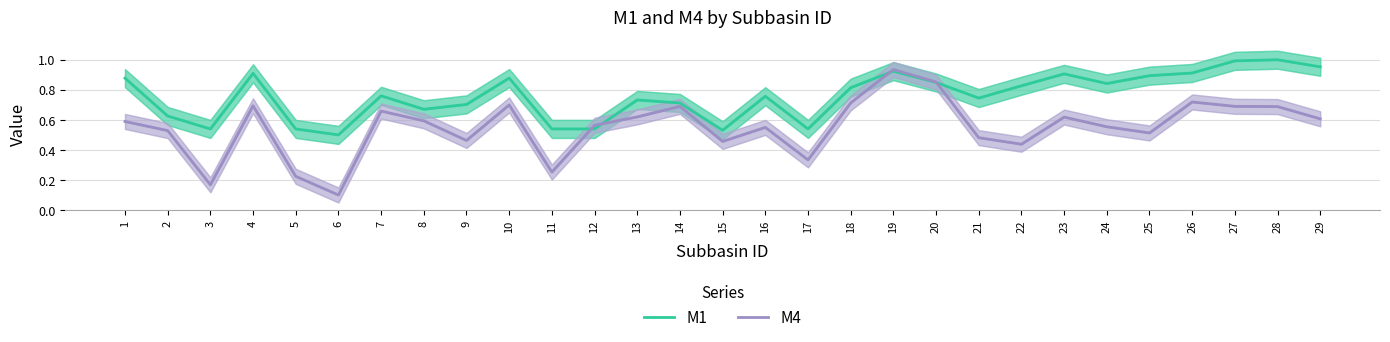

Reading right to left, extract all data points from this chart.

M1: 29=1.0	28=1.0	27=1.0	26=0.9	25=0.9	24=0.8	23=0.9	22=0.8	21=0.7	20=0.8	19=0.9	18=0.8	17=0.5	16=0.8	15=0.5	14=0.7	13=0.7	12=0.5	11=0.5	10=0.9	9=0.7	8=0.7	7=0.8	6=0.5	5=0.5	4=0.9	3=0.5	2=0.6	1=0.9
M4: 29=0.6	28=0.7	27=0.7	26=0.7	25=0.5	24=0.6	23=0.6	22=0.4	21=0.5	20=0.9	19=0.9	18=0.7	17=0.3	16=0.5	15=0.5	14=0.7	13=0.6	12=0.6	11=0.3	10=0.7	9=0.5	8=0.6	7=0.7	6=0.1	5=0.2	4=0.7	3=0.2	2=0.5	1=0.6